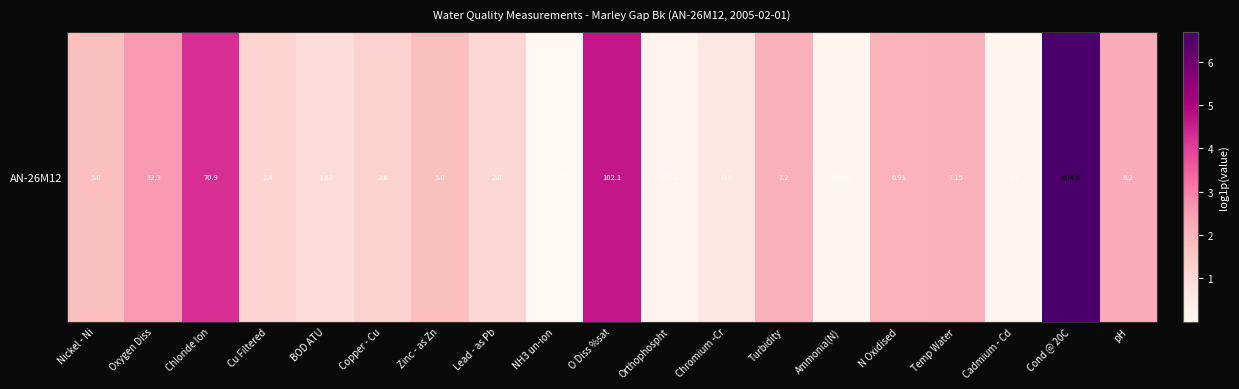

What is the difference between the maximum and minimum values?

6.7